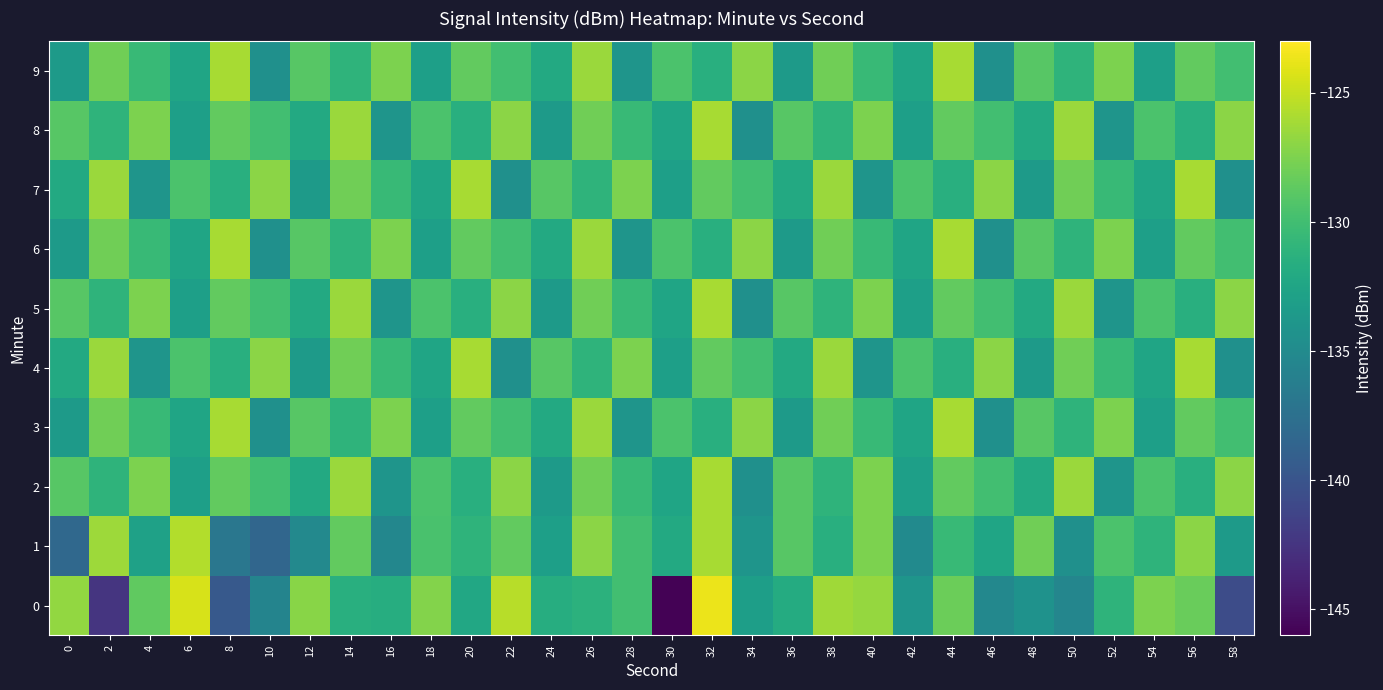

Rank the series at 28 from lowest to highest value.

3, 6, 9, 2, 5, 8, 1, 0, 4, 7